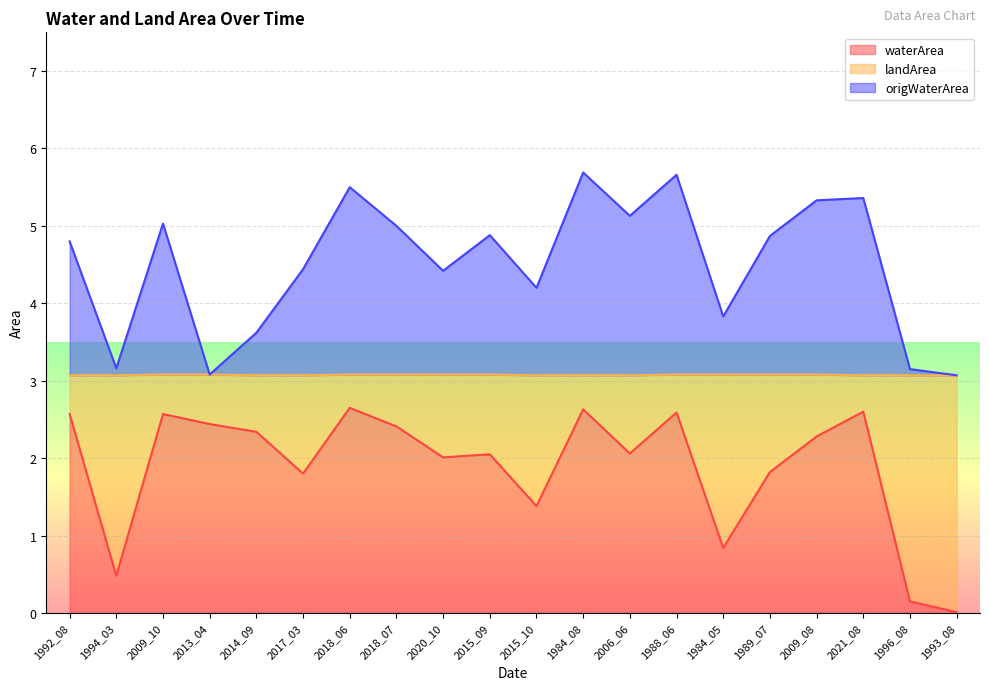

True or false: waterArea and origWaterArea cross at least once.

False